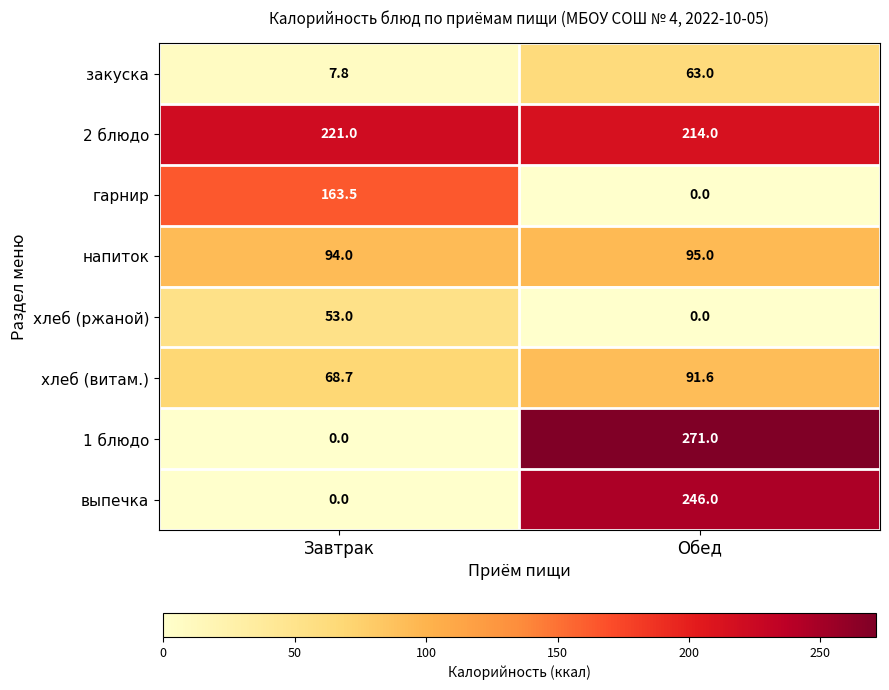

Is it true that напиток equals 153.7 at Обед?

False